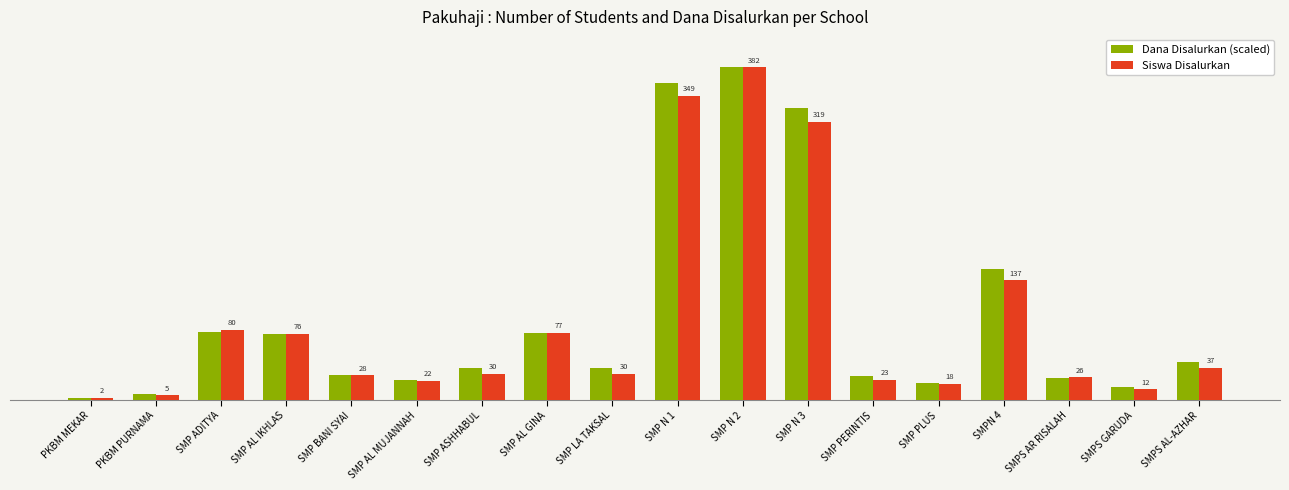

Is the value of Dana Disalurkan (scaled) at SMP AL GINA greater than the value of Siswa Disalurkan at SMP LA TAKSAL?

Yes